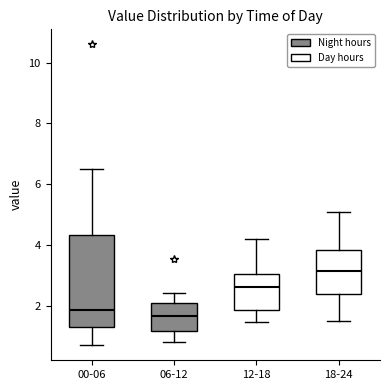

Reading left to right, transcribe this box plot: for each box, give where its median line is, the range the box spans, and where its two whiskers end, as read against the y-axis. The values are not printed on the chart, so give them approximately, as read against the axis.

00-06: median 1.8, box 1.4 to 4.4, whiskers 0.8 to 6.6
06-12: median 1.6, box 1.2 to 2.0, whiskers 0.8 to 2.4
12-18: median 2.6, box 1.8 to 3.0, whiskers 1.4 to 4.2
18-24: median 3.2, box 2.4 to 3.8, whiskers 1.6 to 5.2